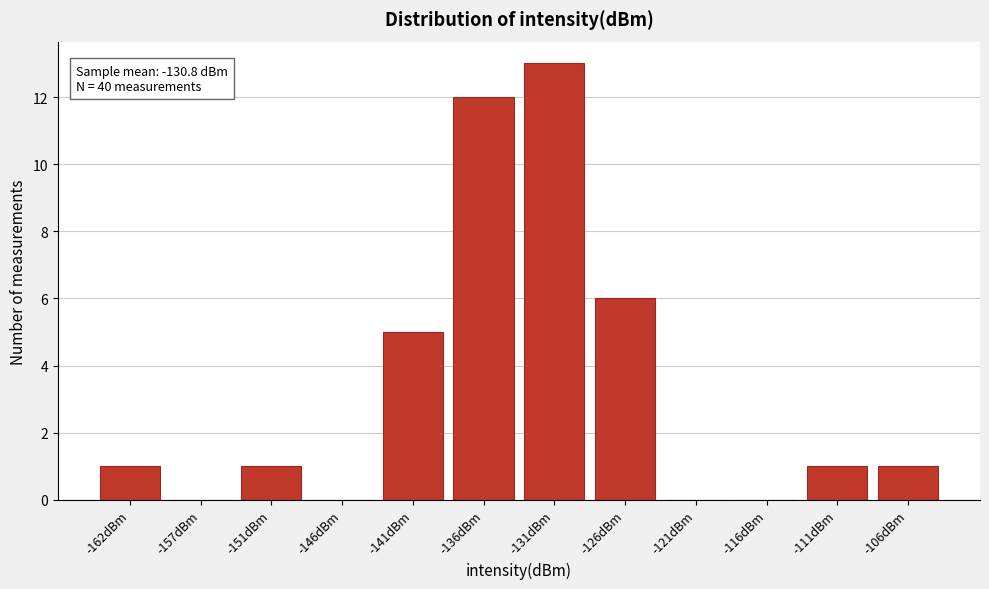

Reading left to right, list all the values displayed in this chart.

-162dBm=1	-157dBm=0	-151dBm=1	-146dBm=0	-141dBm=5	-136dBm=12	-131dBm=13	-126dBm=6	-121dBm=0	-116dBm=0	-111dBm=1	-106dBm=1